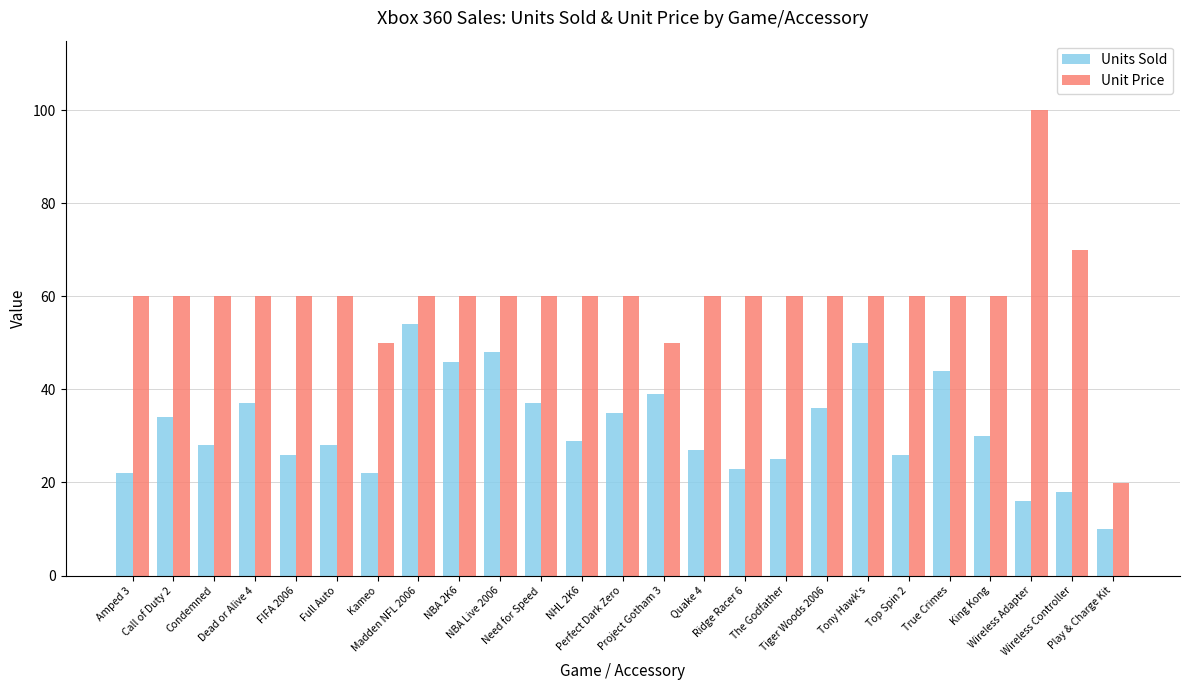

Which series has the widest spread of values?

Unit Price